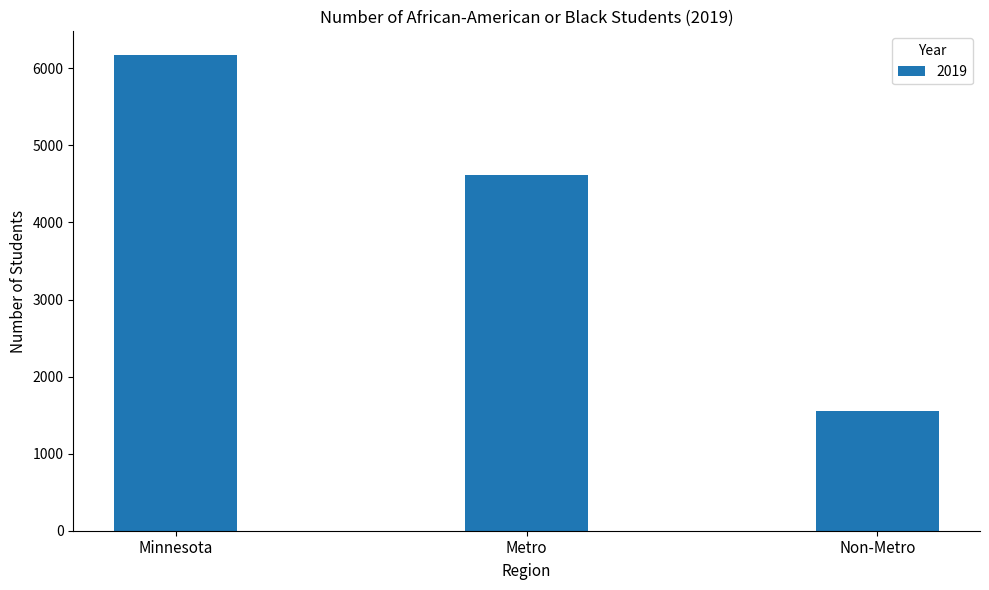

What is the difference between the maximum and second lowest values?

1557